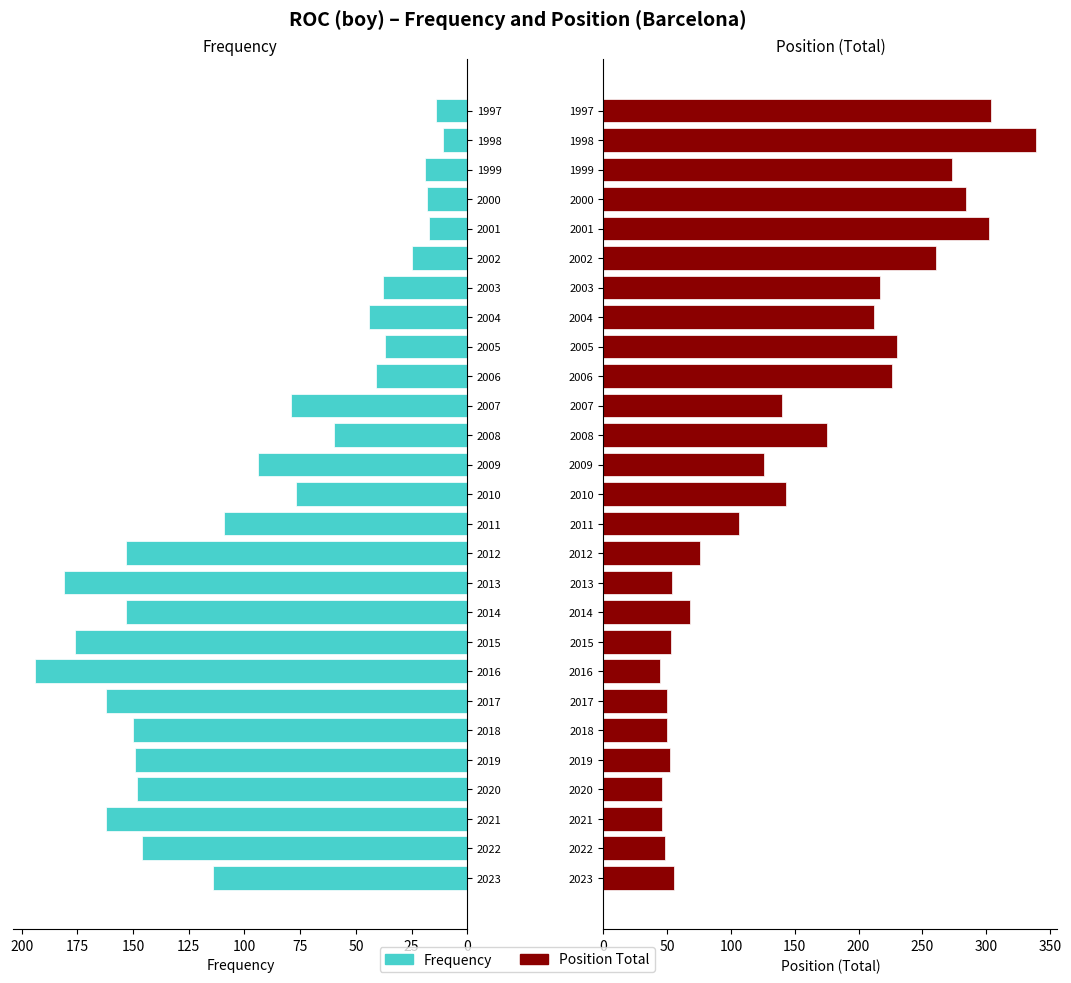

What are all the series names shown in the legend?

Frequency, Position Total